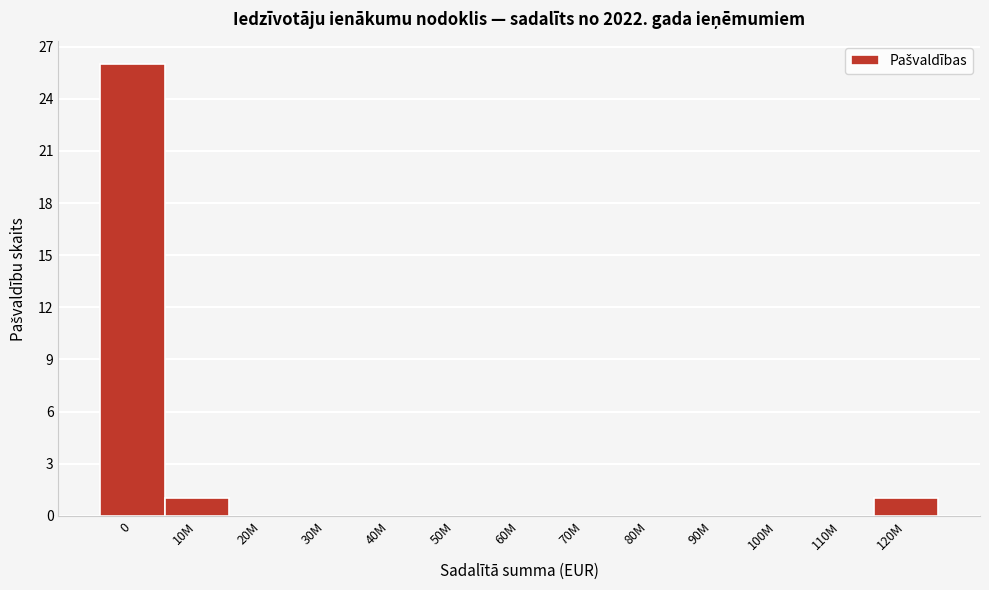

Reading left to right, list all the values displayed in this chart.

0=26	10M=1	20M=0	30M=0	40M=0	50M=0	60M=0	70M=0	80M=0	90M=0	100M=0	110M=0	120M=1